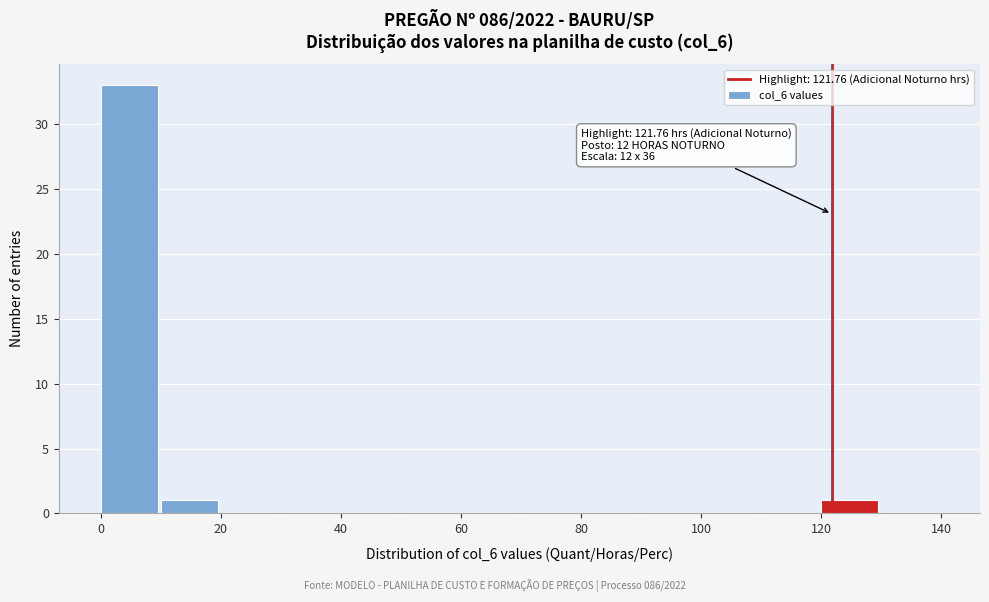

Which range on the x-axis has the tallest bar?

0 to 10